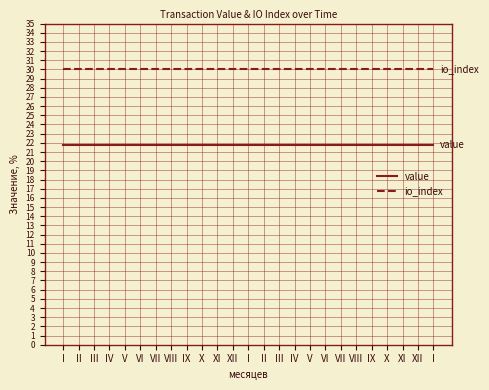

Read the value value at VI.

21.8